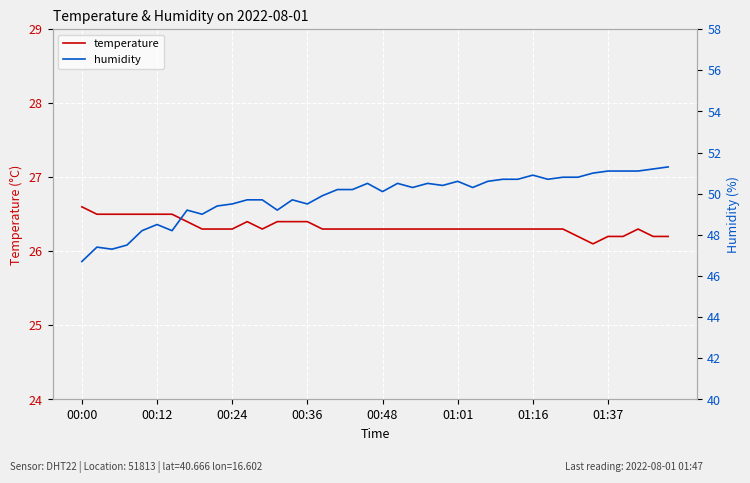

Where is humidity nearest to the value 49?

8